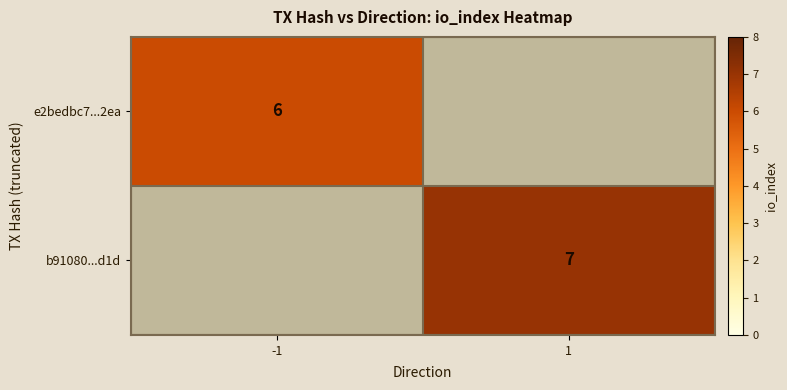

Count the number of categories in the chart.

2